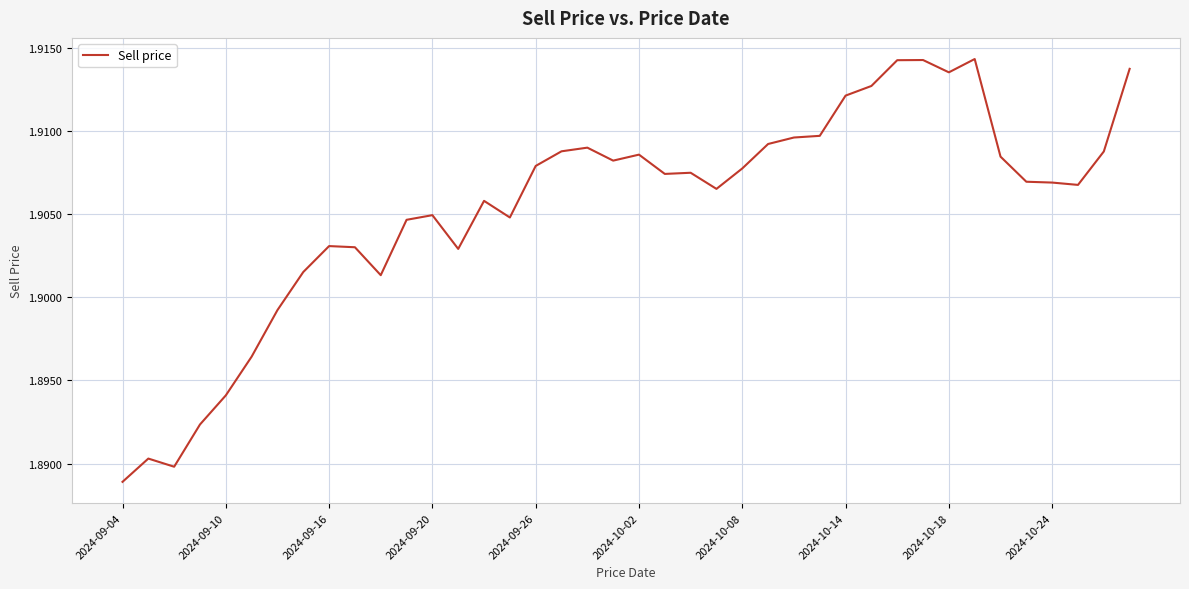

Does the chart display data point markers on the line(s)?

No